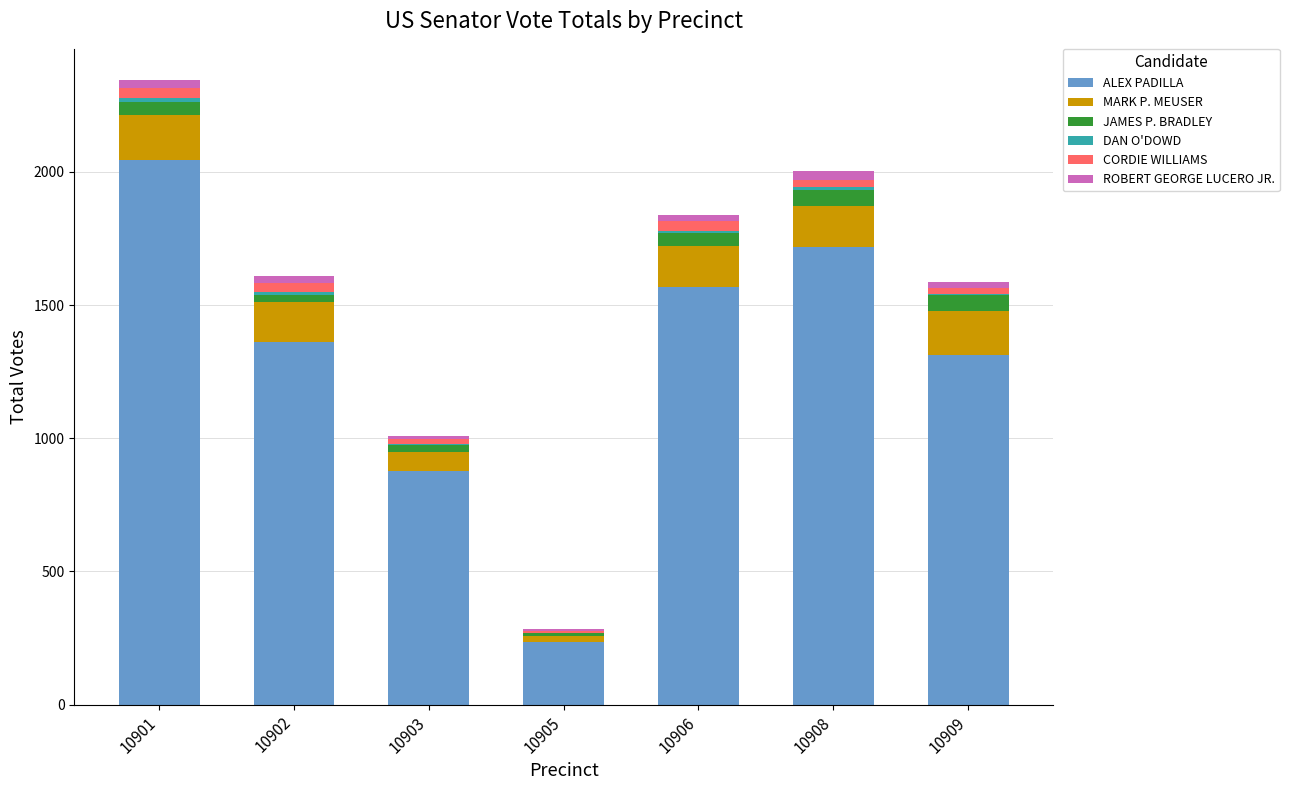

What is the highest value of the ALEX PADILLA series?

2044